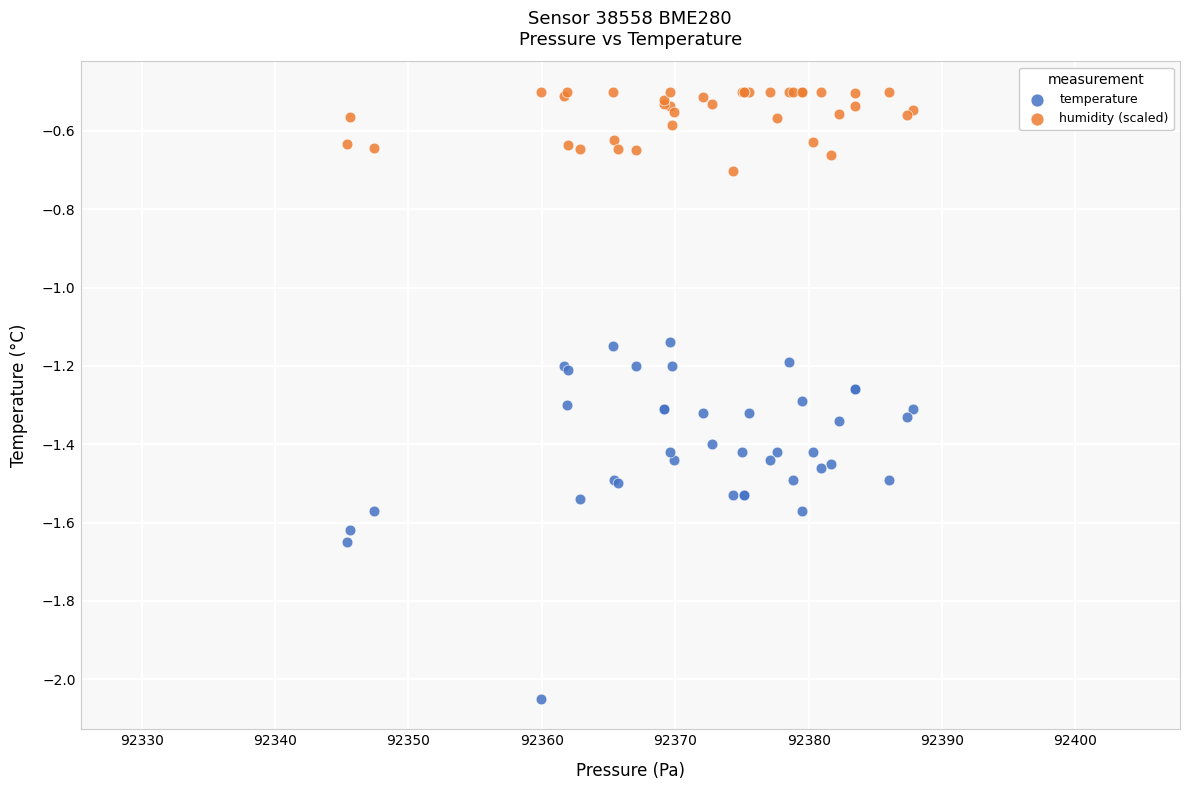

Which series contains the lowest Y value?

temperature